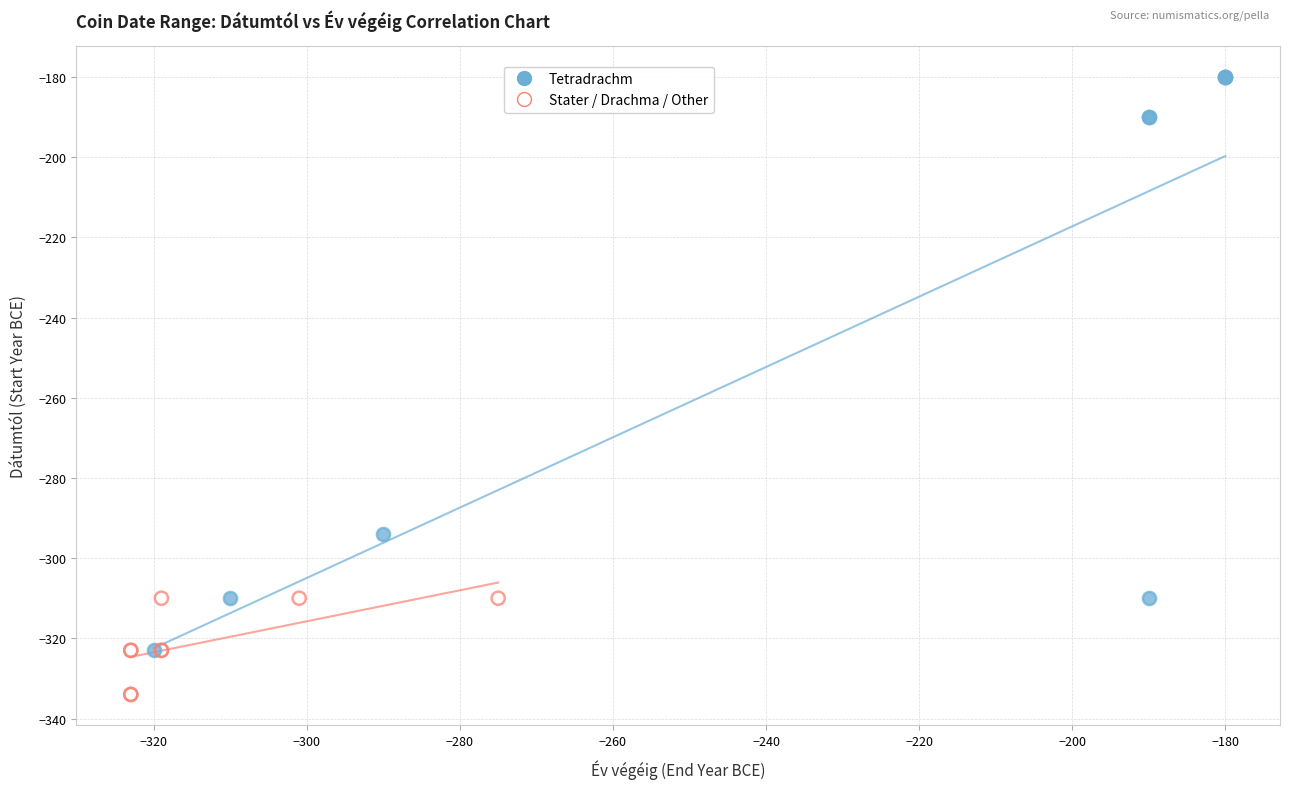

What are all the series names shown in the legend?

Tetradrachm, Stater / Drachma / Other